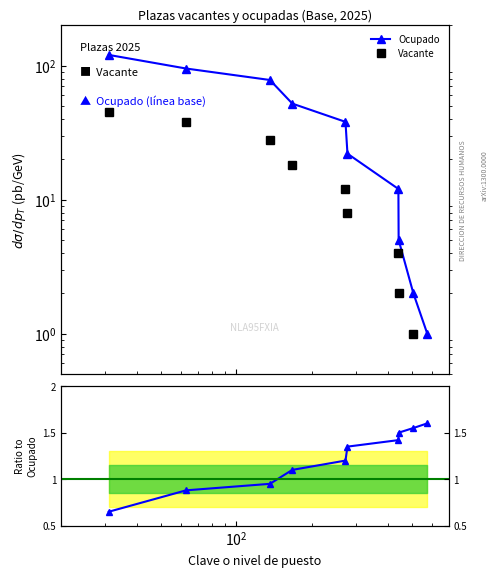

List the series in order of their peak value, highest first.

Ocupado, Vacante, Ratio Vacante/Ocupado